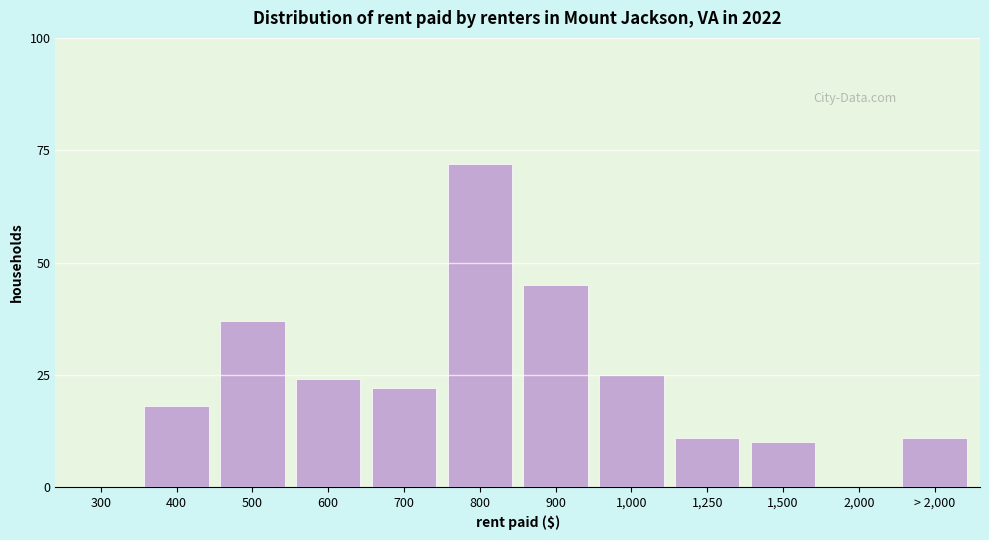

Reading left to right, extract all data points from this chart.

300=0	400=18	500=37	600=24	700=22	800=72	900=45	1,000=25	1,250=11	1,500=10	2,000=0	> 2,000=11